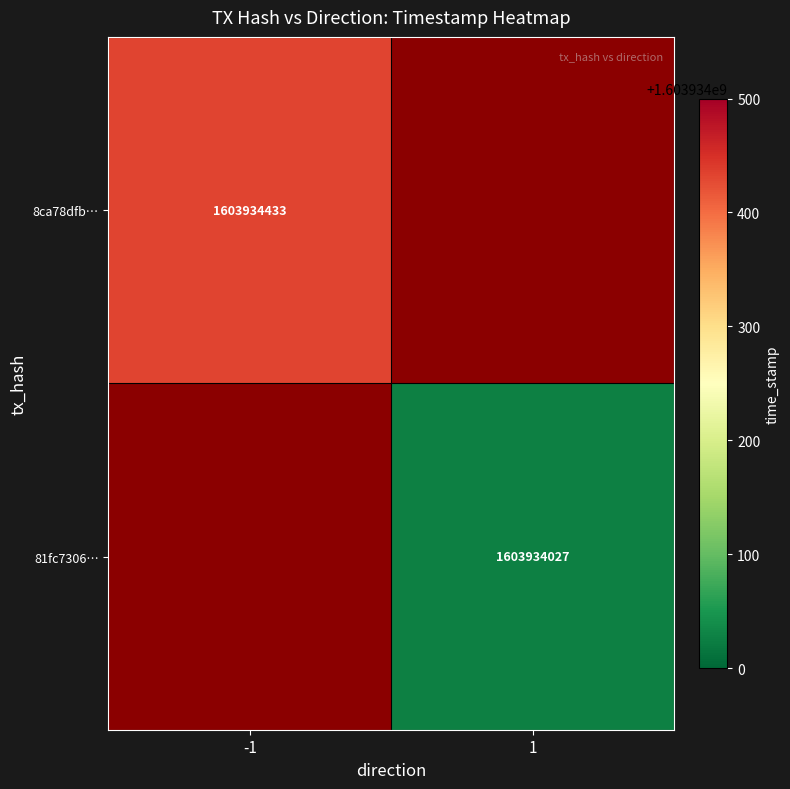

What is the difference between the maximum and minimum values in the 81fc73064cd62eab6b7f3c361f33e285e84497c series?

1603934026